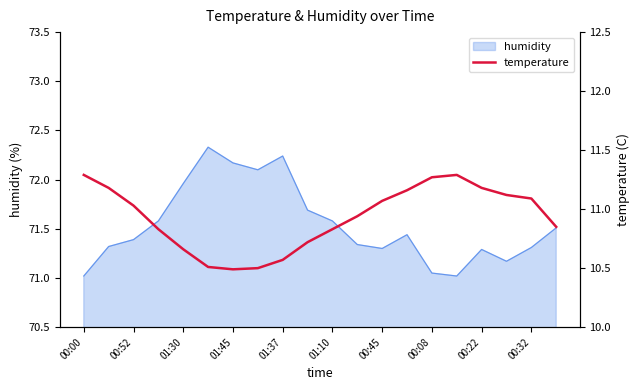

Does the chart have visible grid lines?

No